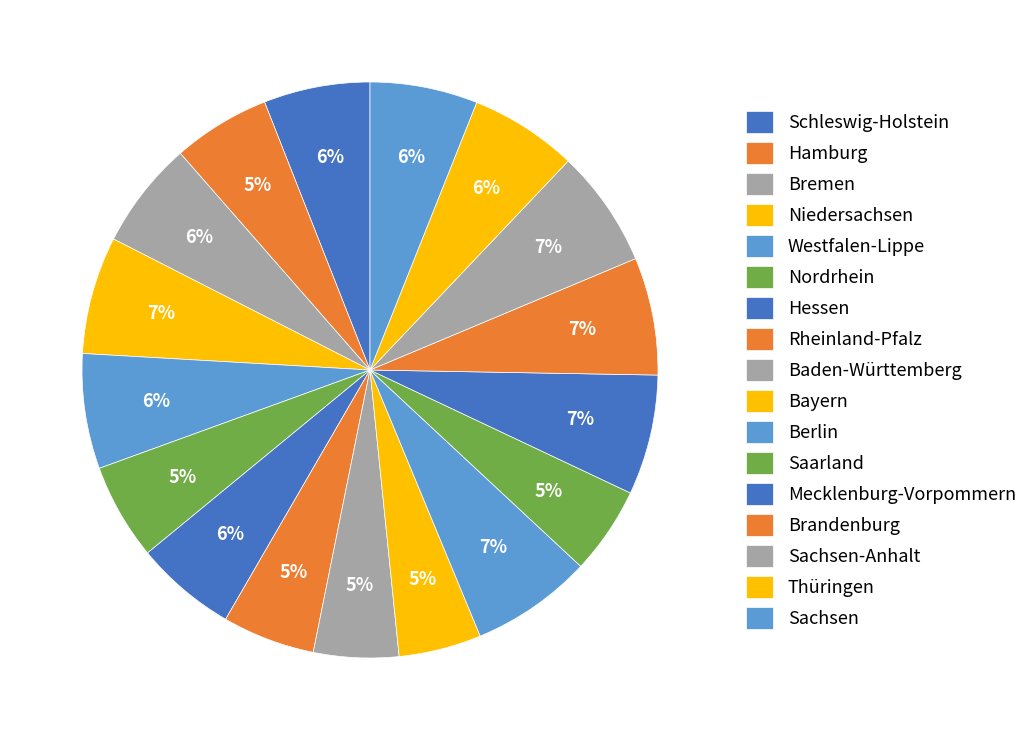

To the nearest percent, what percentage of the pie is Bremen?

6%